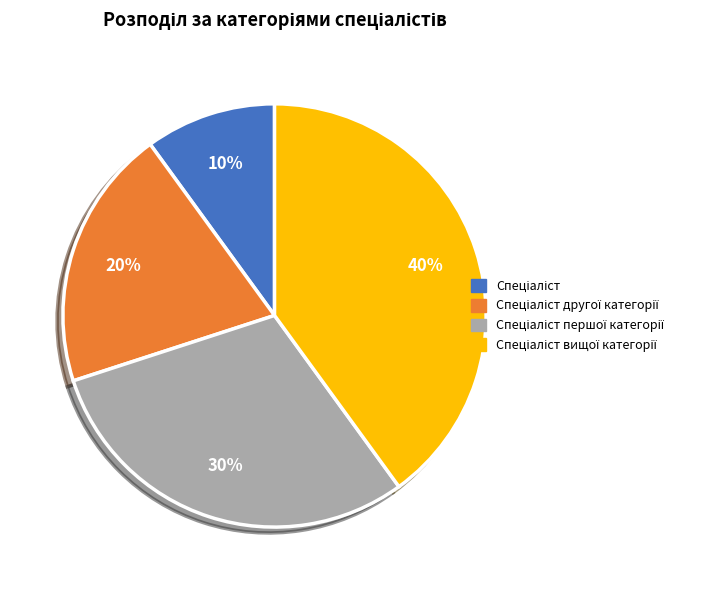

To the nearest percent, what is the difference between the largest and smallest slice percentages?

30%